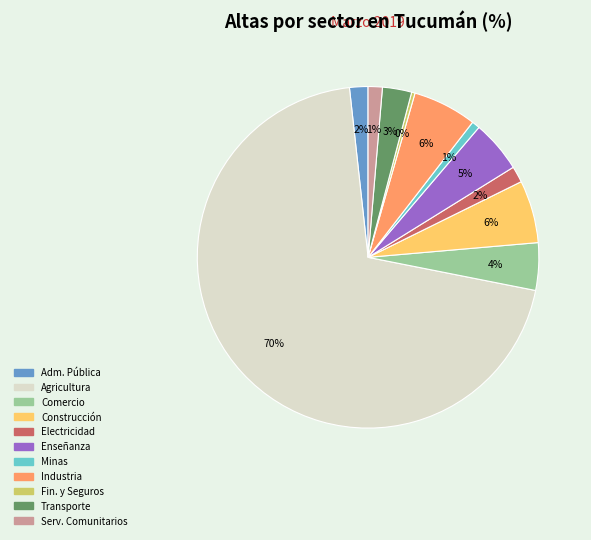

True or false: Fin. y Seguros accounts for 0% of the total.

True